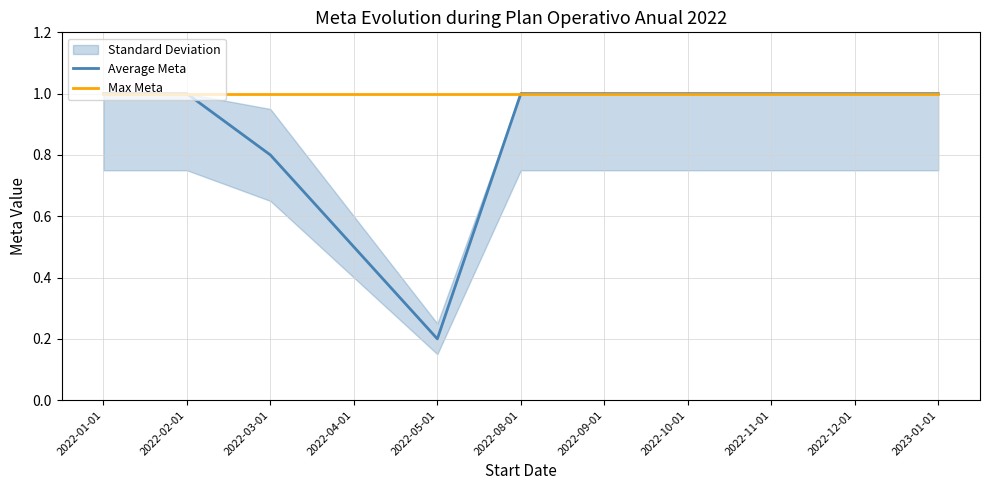

What value does the Max Meta series have at 2022-12-01?

1.0